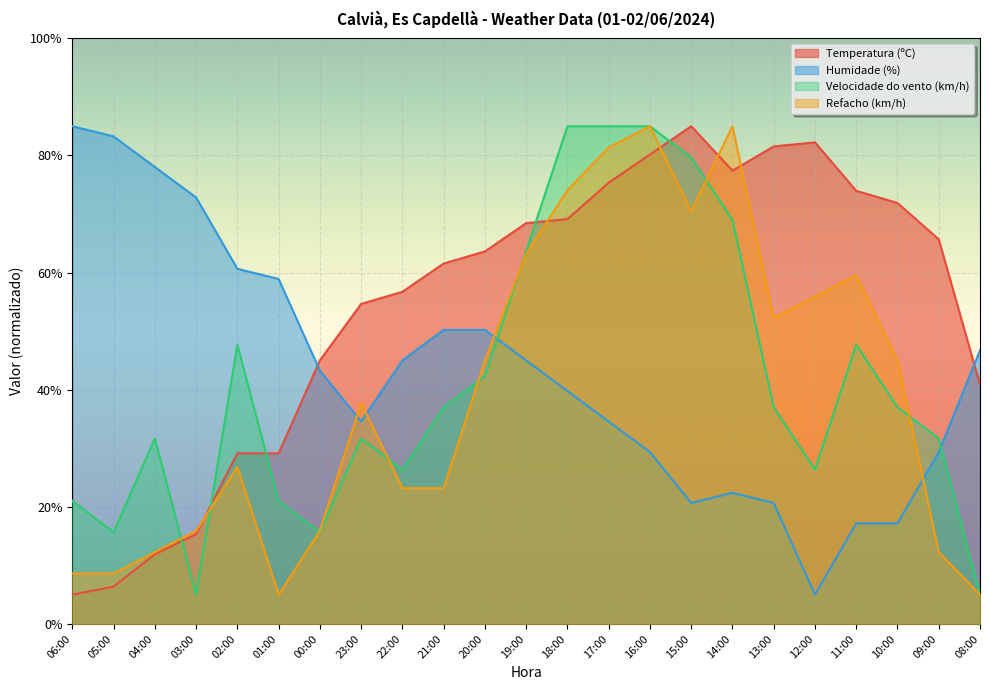

True or false: Refacho (km/h) has a value of 70.5 at 15:00.

True